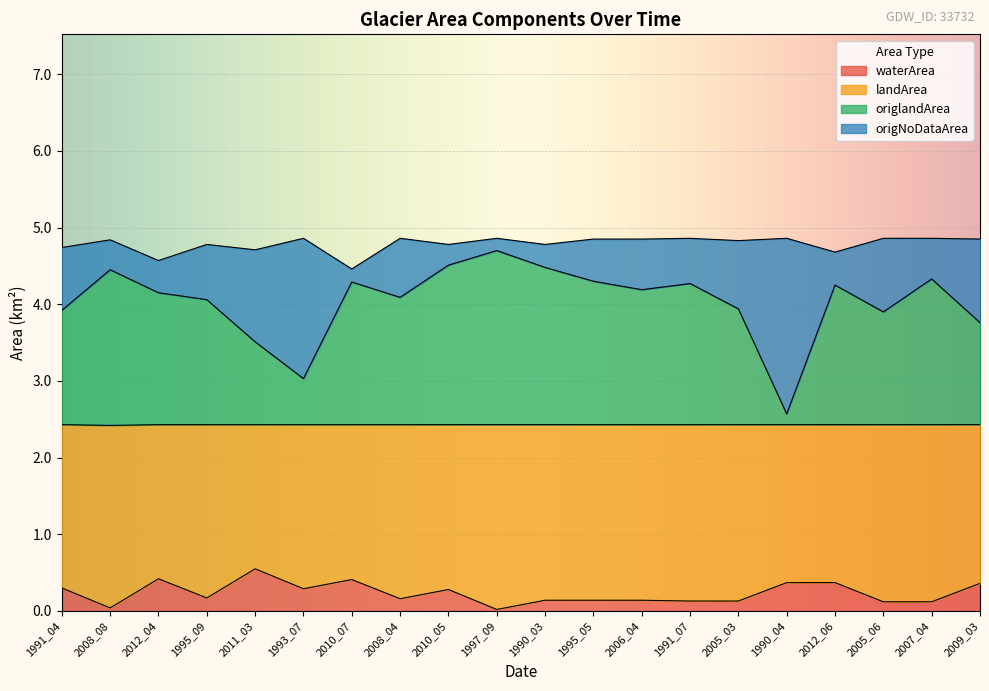

True or false: origlandArea and waterArea cross at least once.

False